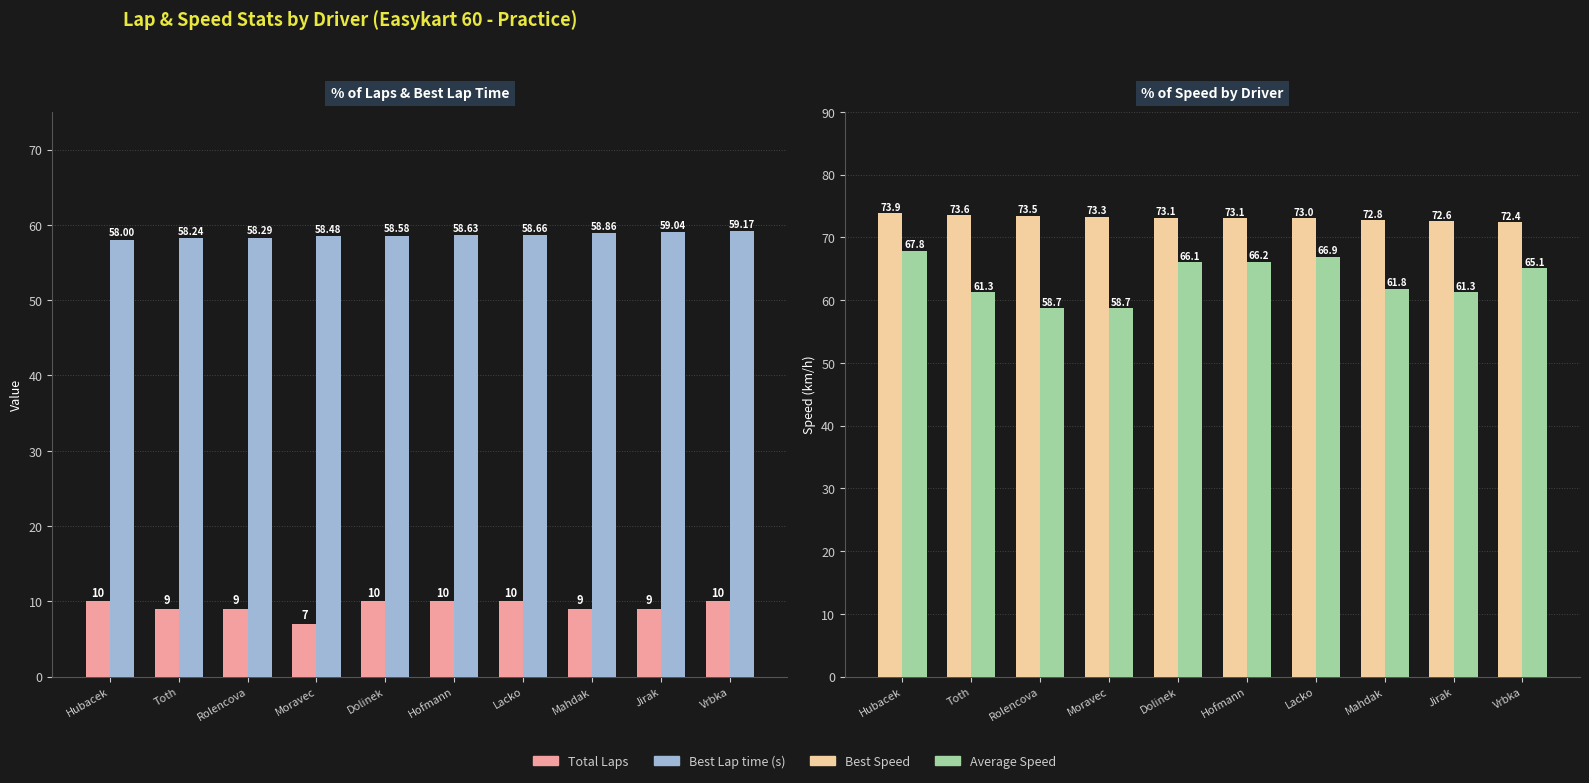

Is it true that Average Speed (km/h) equals 66.9 at Lacko?

True